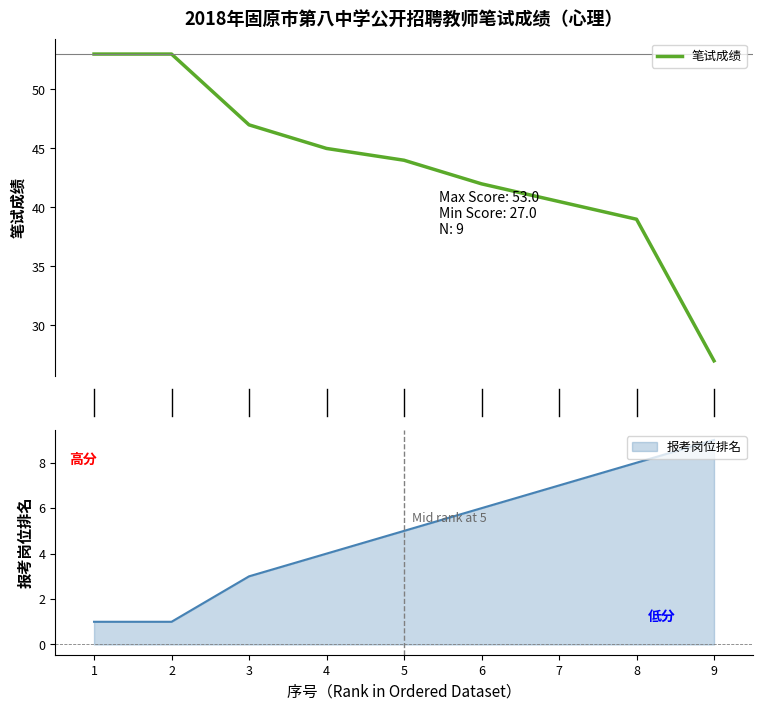

True or false: 报考岗位排名 has a value of 1 at 2.

True